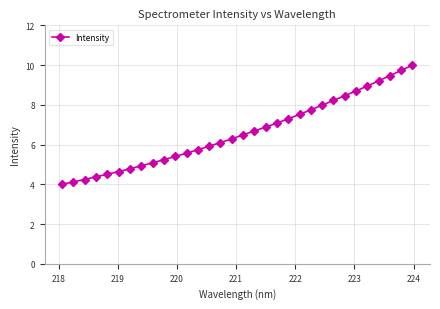

What is the minimum value shown in the chart?

4.0